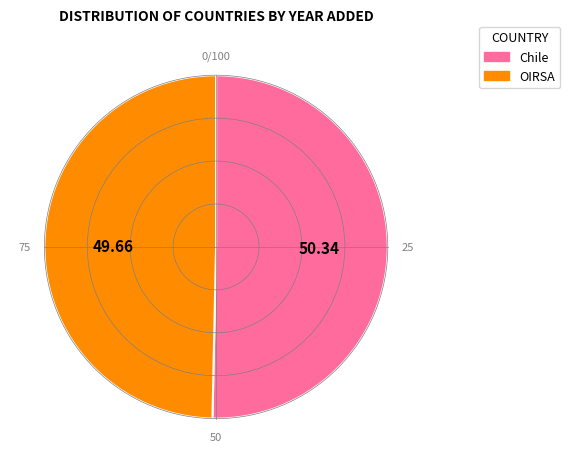

Which category has the smallest portion of the pie?

OIRSA